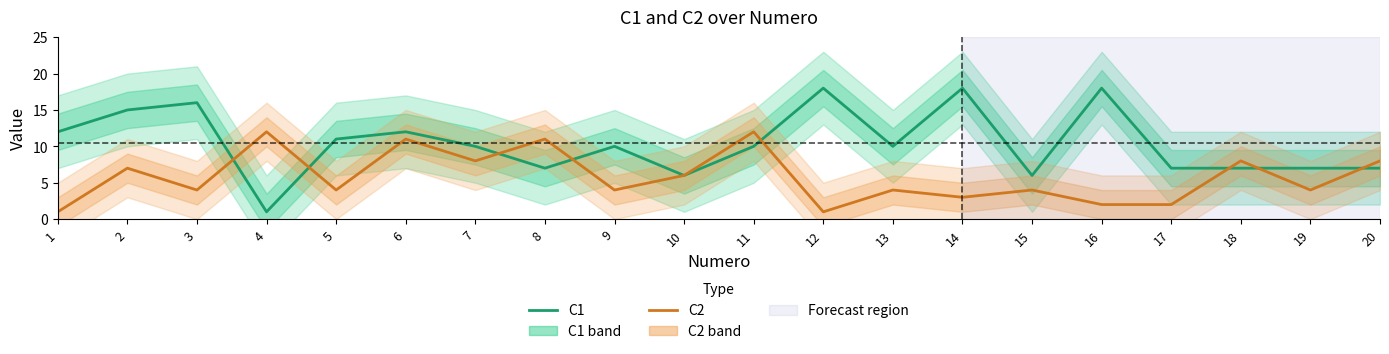

How many values in the C2 series are below 4?

5